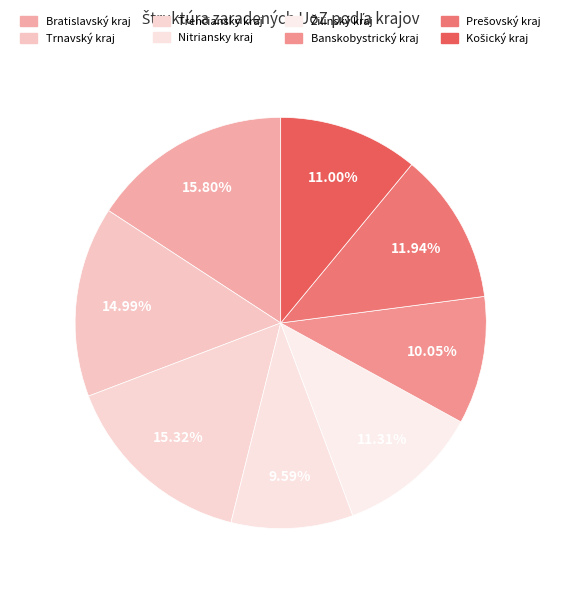

Is it true that Prešovský kraj is 1% of the pie?

False